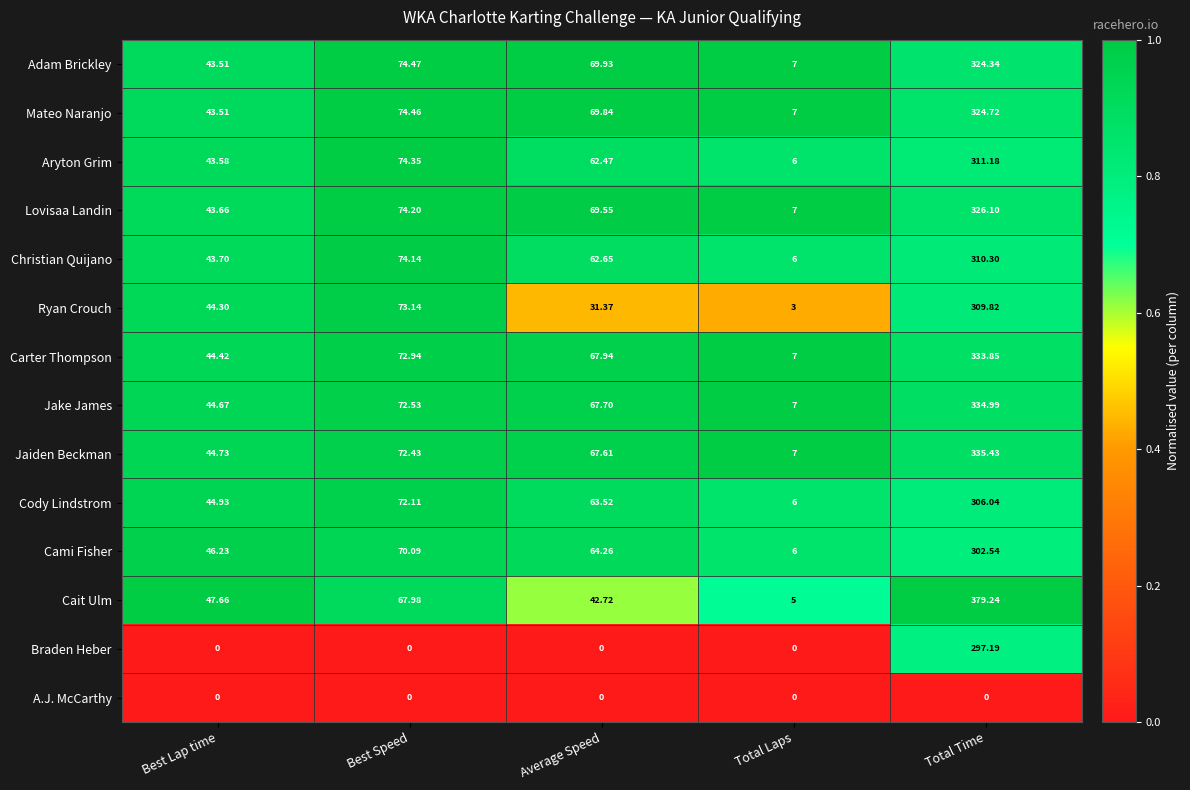

Which series has the largest range (max minus min)?

Cait Ulm